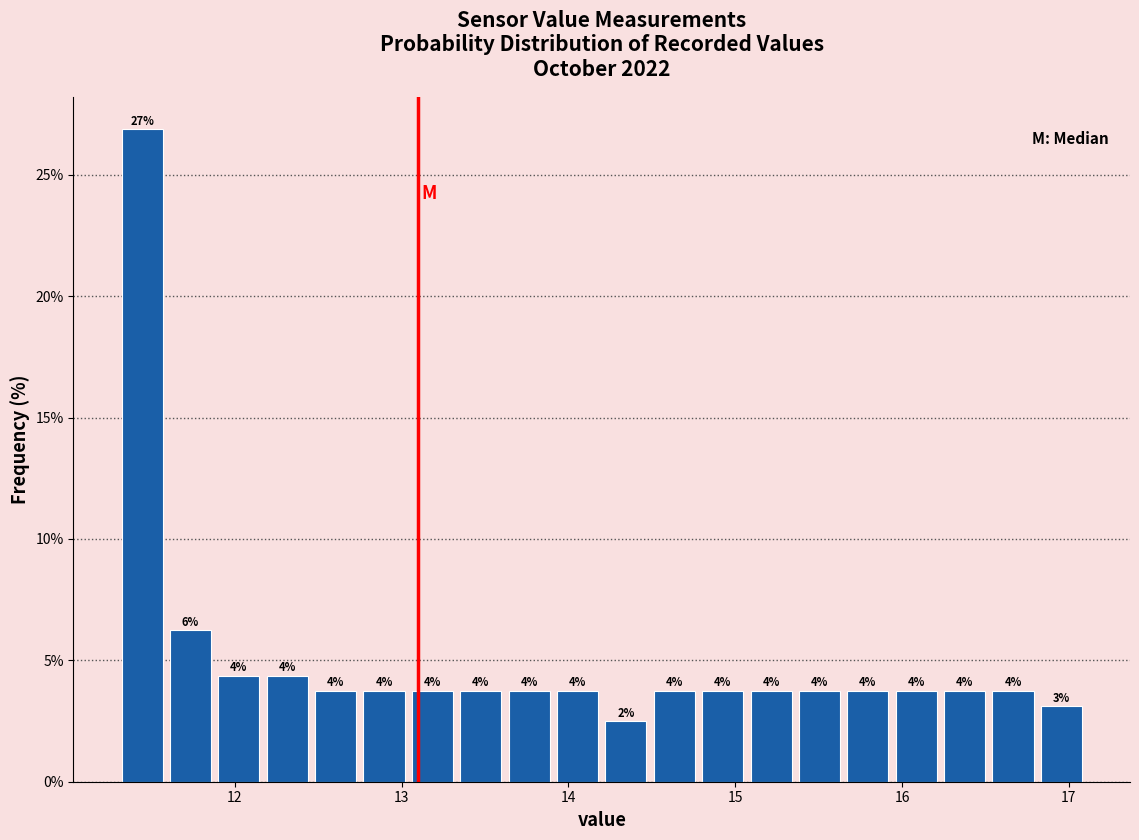

Around what value on the x-axis is the tallest bar? Give the approximate position of its centre, as read against the axis.

11.4